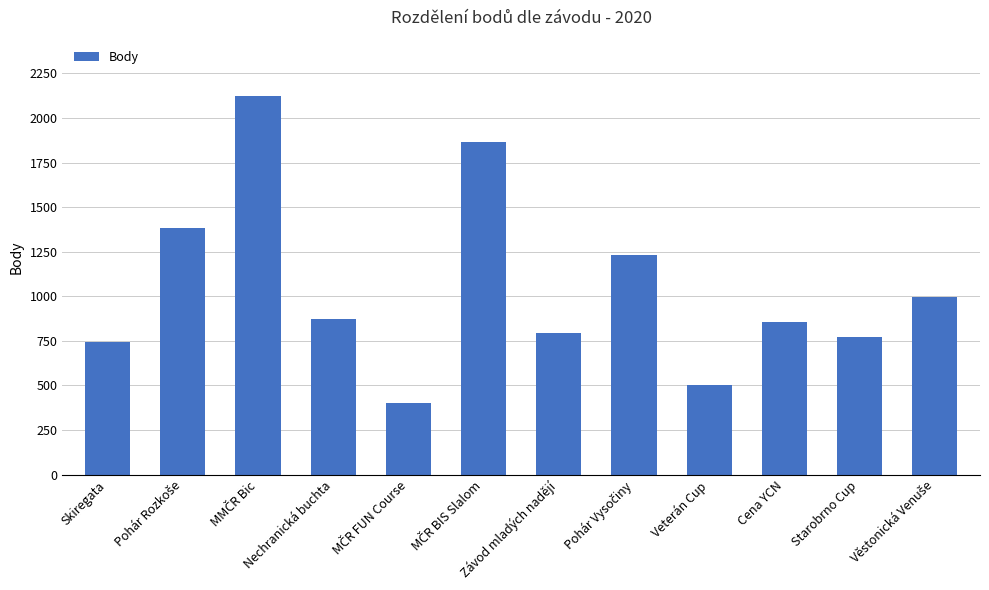

What is the difference between the maximum and minimum values?

1717